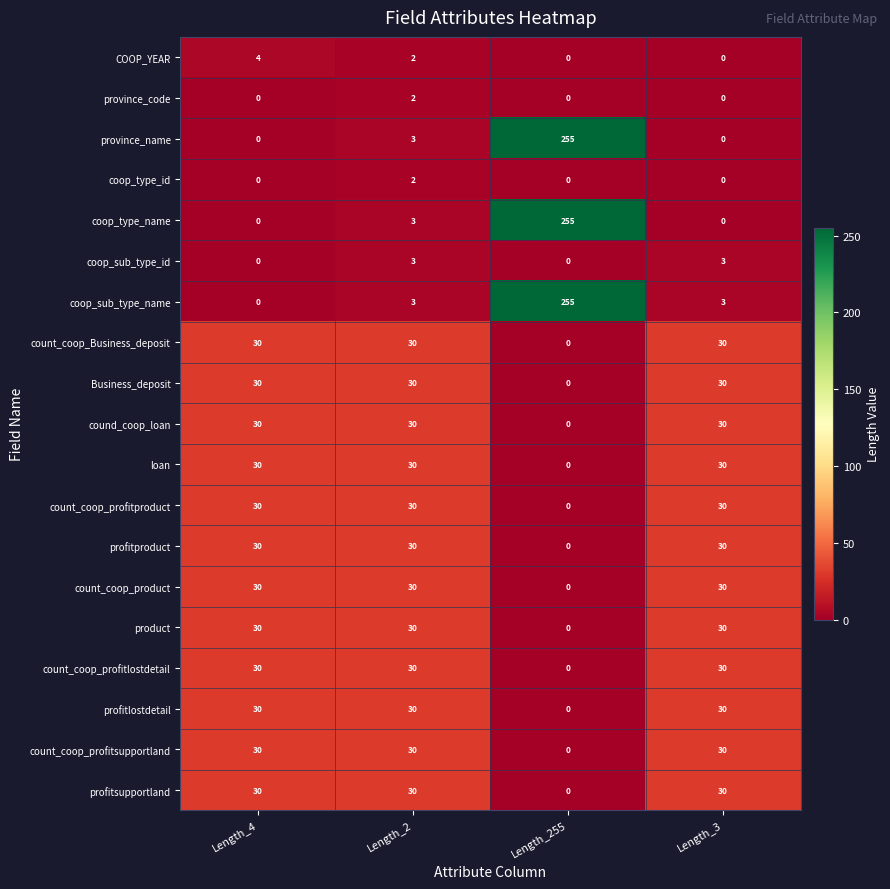

What is the total value across all series at Length_4?

364